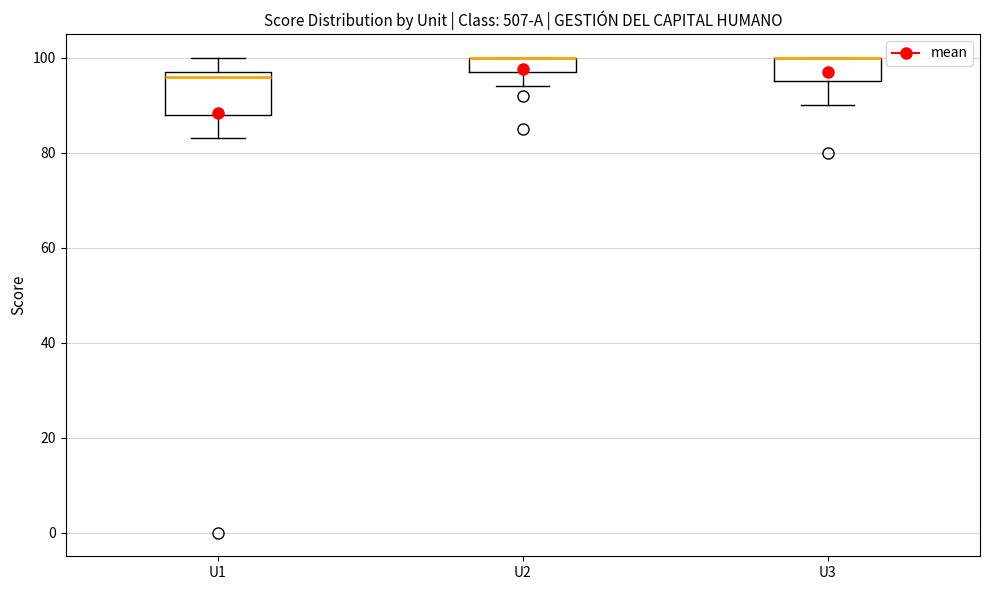

Reading left to right, transcribe this box plot: for each box, give where its median line is, the range the box spans, and where its two whiskers end, as read against the y-axis. The values are not printed on the chart, so give them approximately, as read against the axis.

U1: median 96, box 88 to 98, whiskers 84 to 100
U2: median 100 (drawn on the box's upper edge), box 98 to 100, whiskers 94 to 100
U3: median 100 (drawn on the box's upper edge), box 96 to 100, whiskers 90 to 100